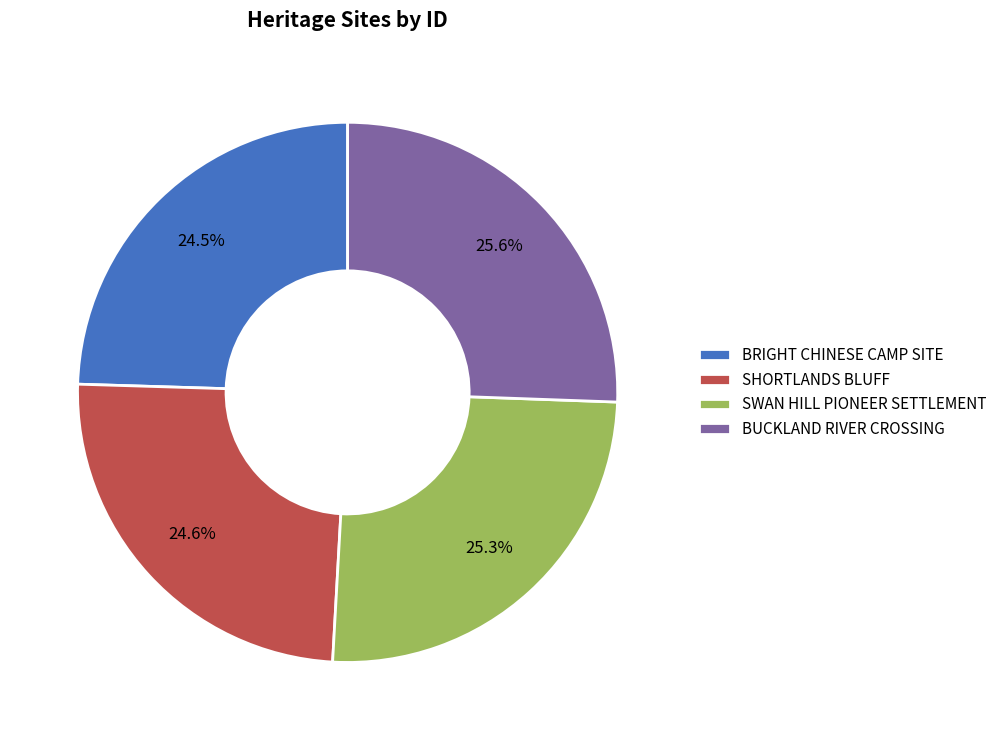

What is the ratio of the value at SHORTLANDS BLUFF to the value at BUCKLAND RIVER CROSSING?

1.0